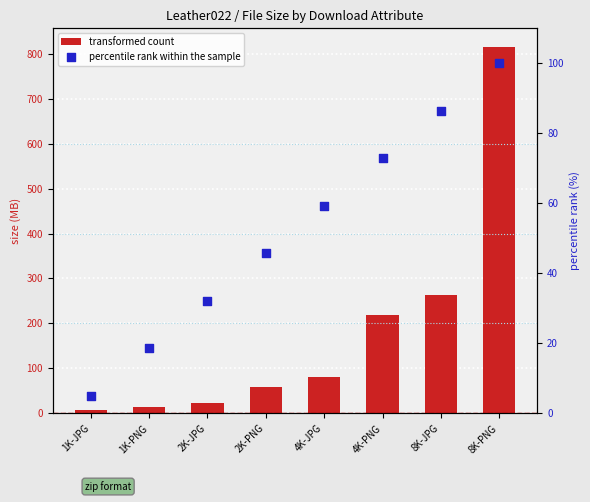

At which category is the sum across all series the highest?

8K-PNG